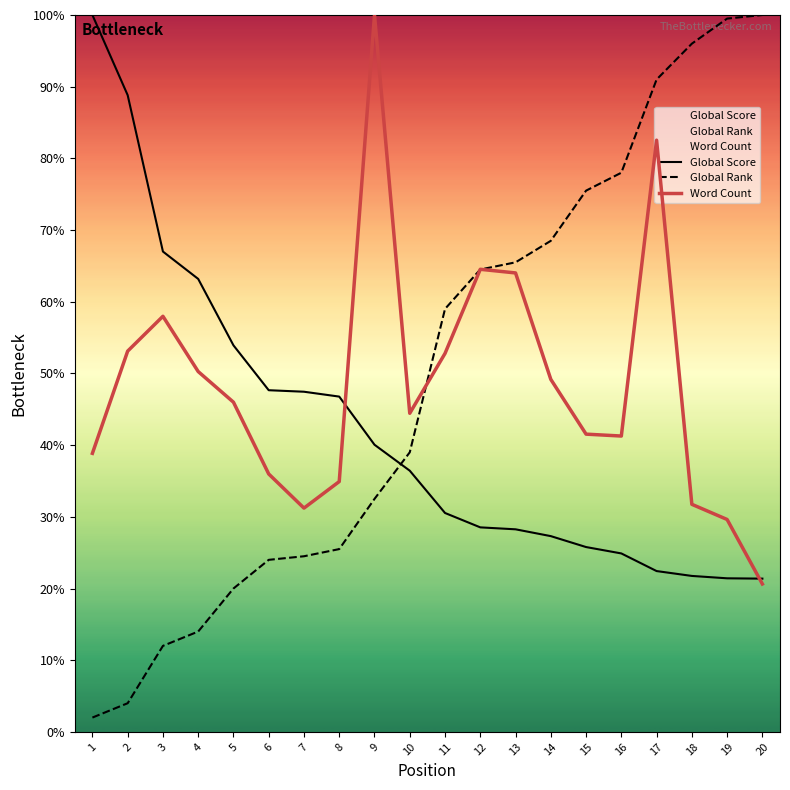

How many categories are shown in the chart?

20